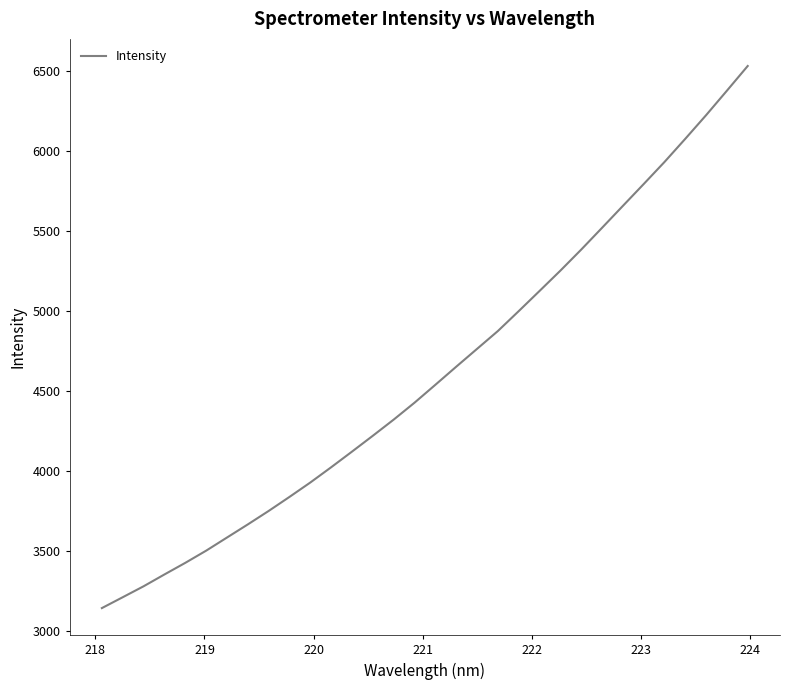

What is the average value?

4610.3